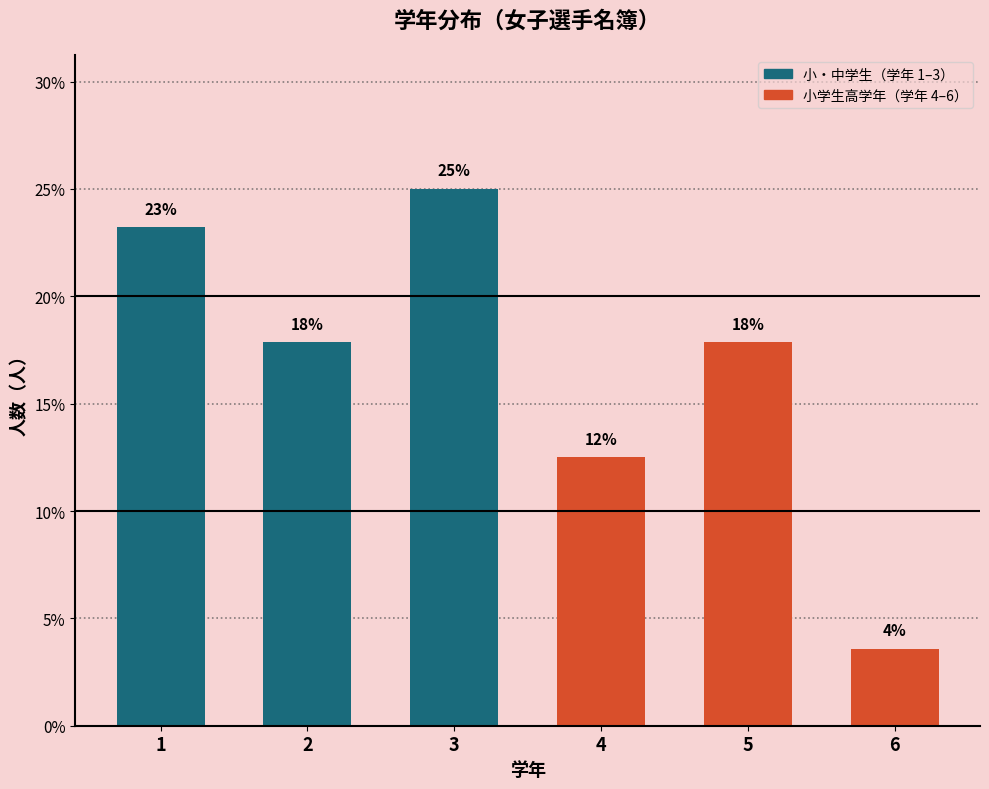

How many bars are there in total?

6